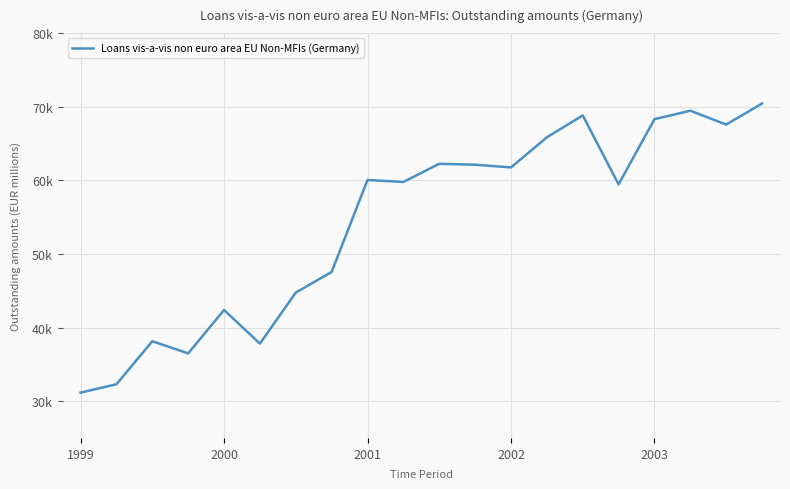

Does the chart have visible grid lines?

Yes